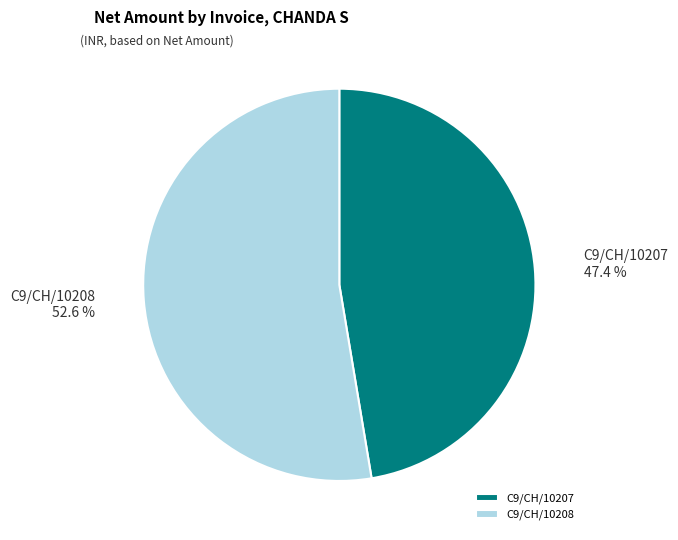

Count the number of slices in the pie.

2